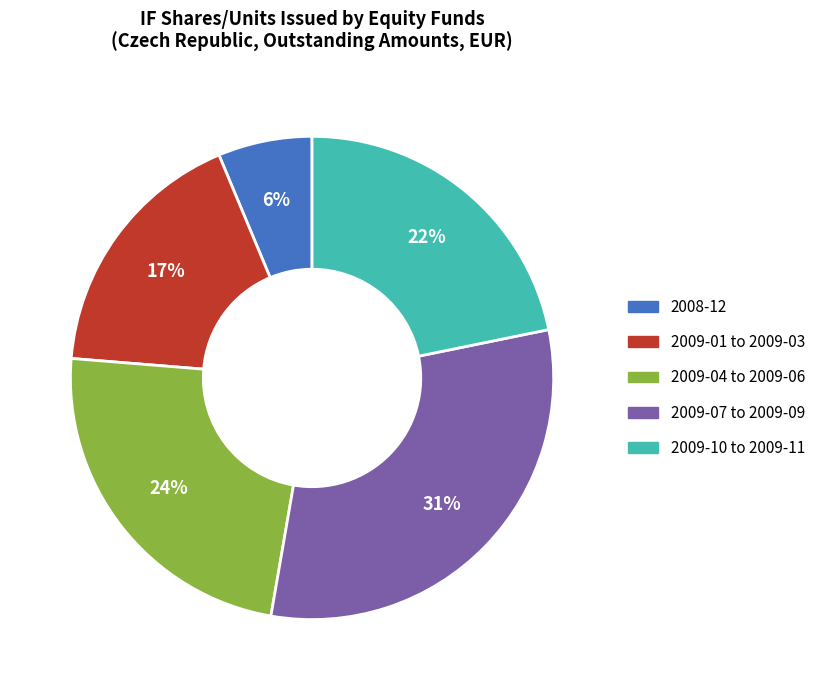

Which slice is the smallest?

2008-12